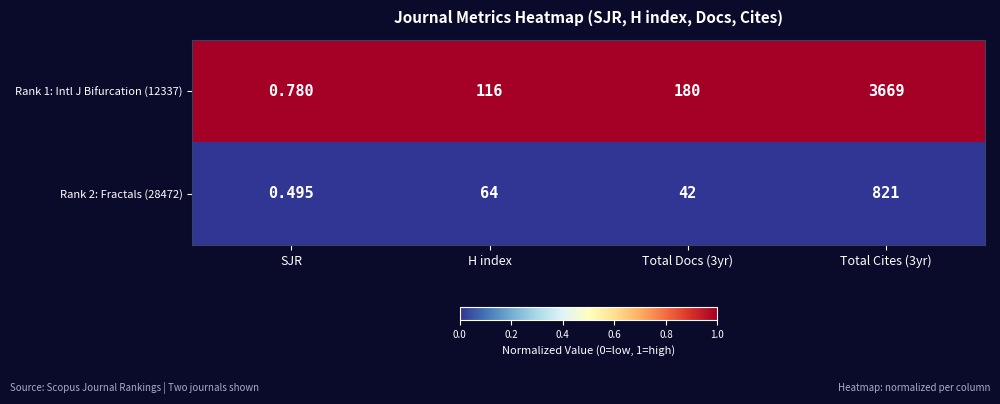

List the series in order of their peak value, lowest first.

Rank 2: Fractals (28472), Rank 1: Intl J Bifurcation (12337)